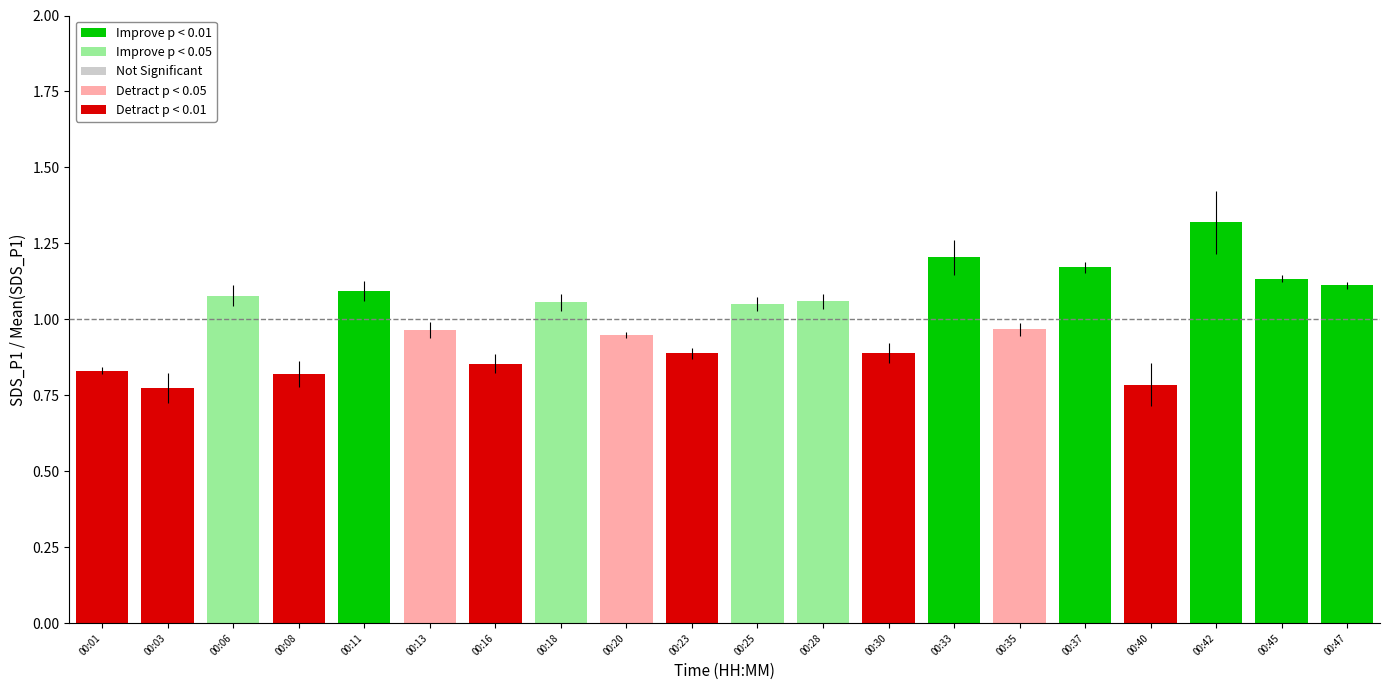

What is the difference between the maximum and minimum values?

0.5